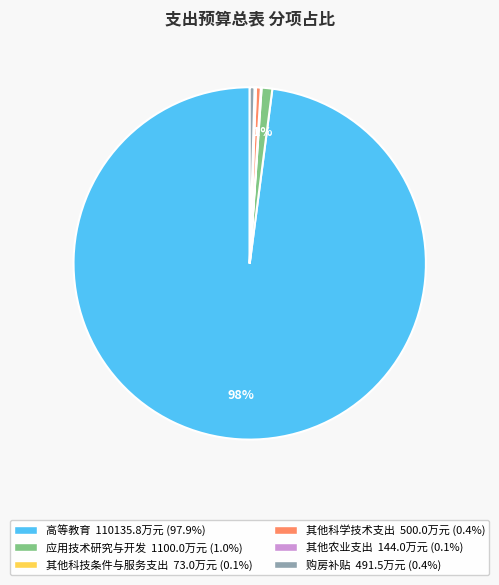

Is the sum of 应用技术研究与开发 and 其他科学技术支出 greater than half?

No